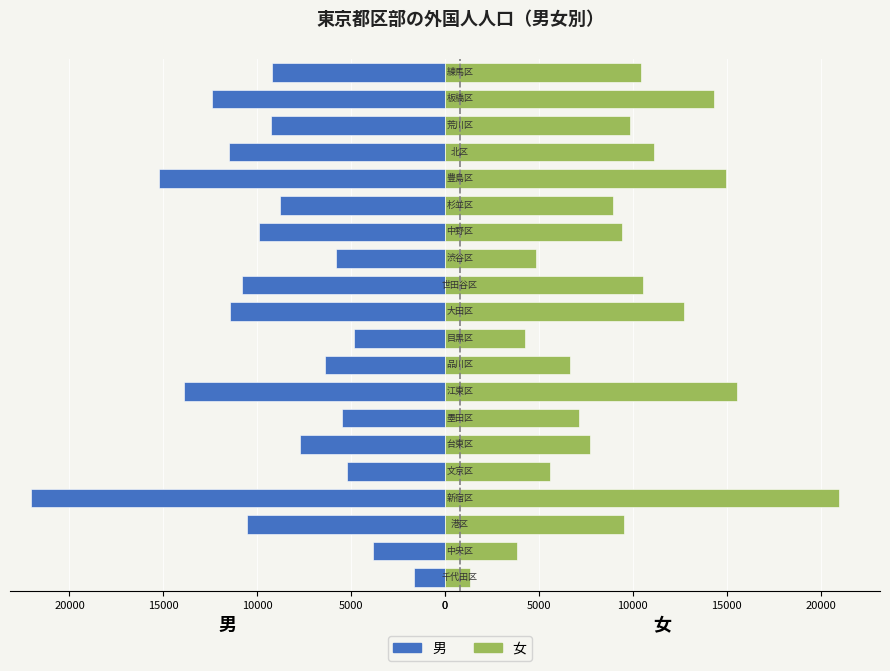

Rank the series by their maximum value, from lowest to highest.

女, 男